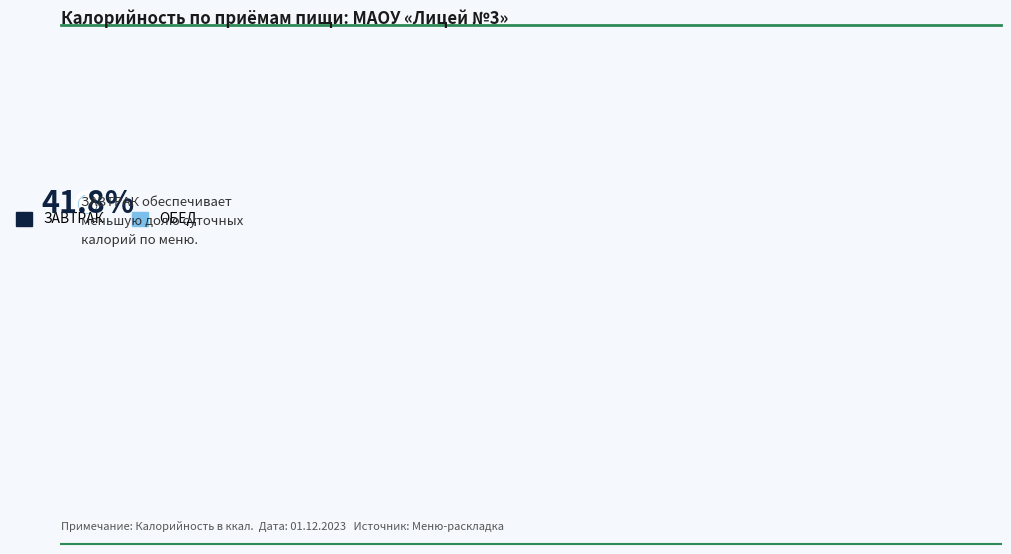

Does ЗАВТРАК represent more than half of the total?

No